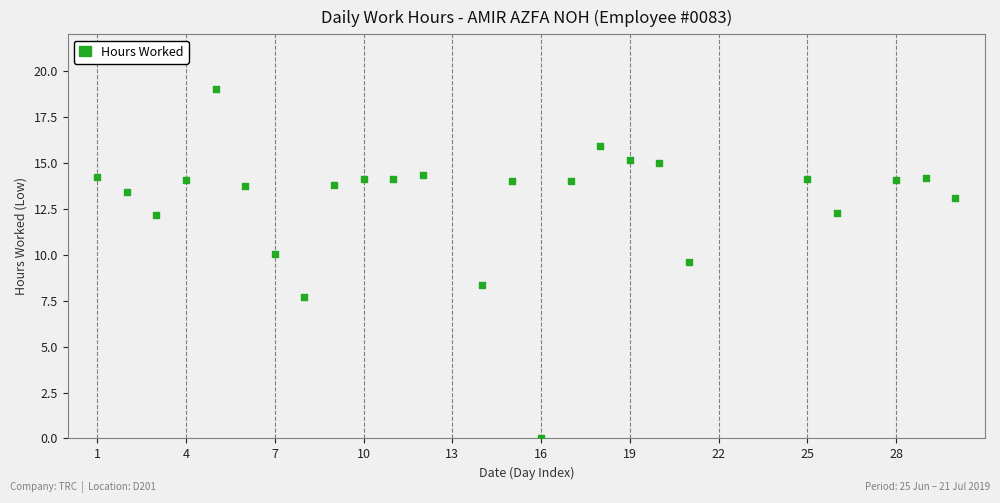

What is the range of X values (max minus min)?

29.0